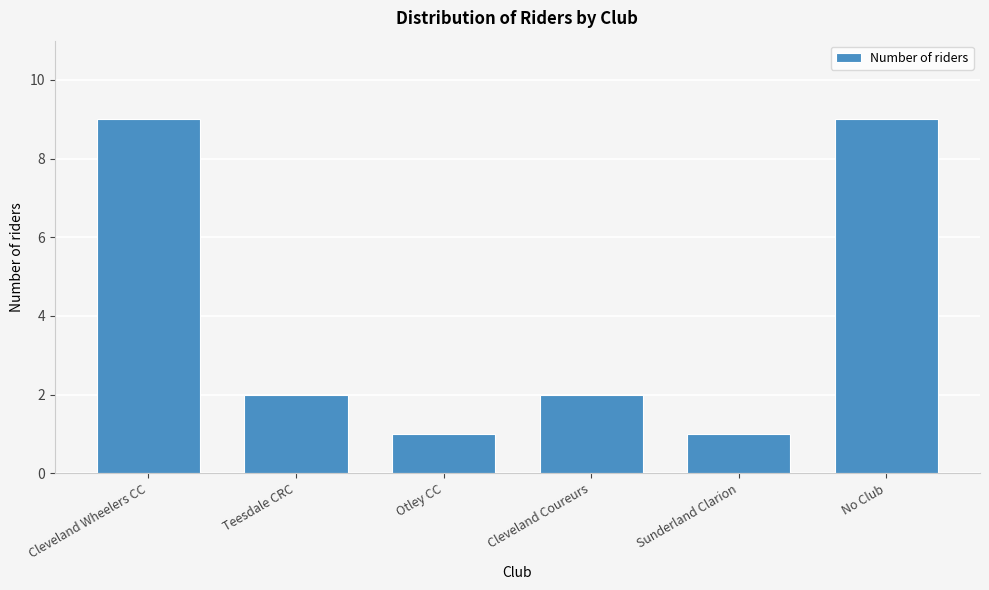

Reading left to right, list all the values displayed in this chart.

Cleveland Wheelers CC=9	Teesdale CRC=2	Otley CC=1	Cleveland Coureurs=2	Sunderland Clarion=1	No Club=9